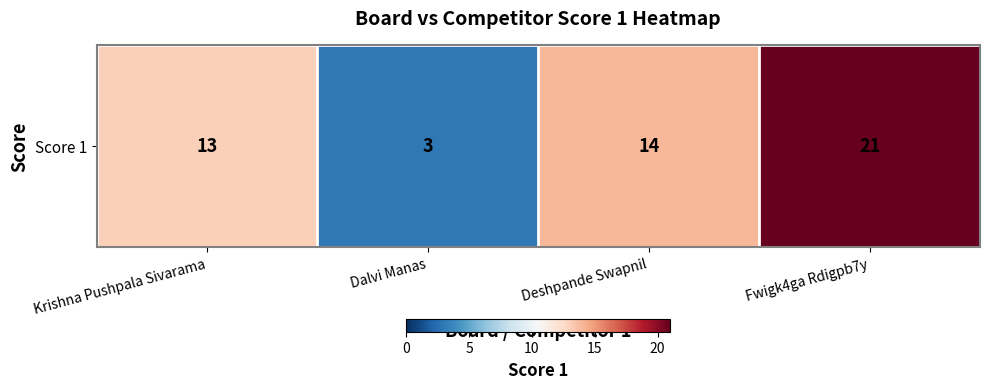

Is it true that the value at Deshpande Swapnil is 24?

False